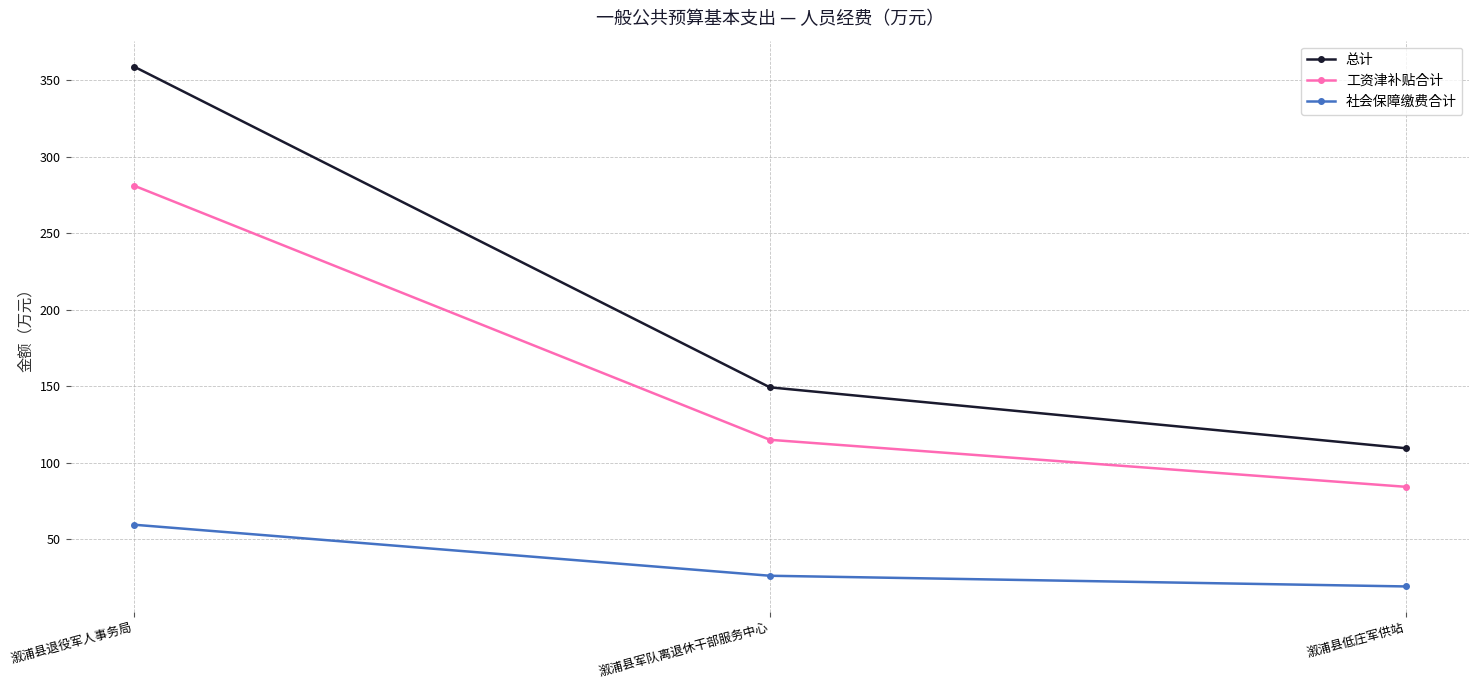

What are all the series names shown in the legend?

总计, 工资津补贴合计, 社会保障缴费合计